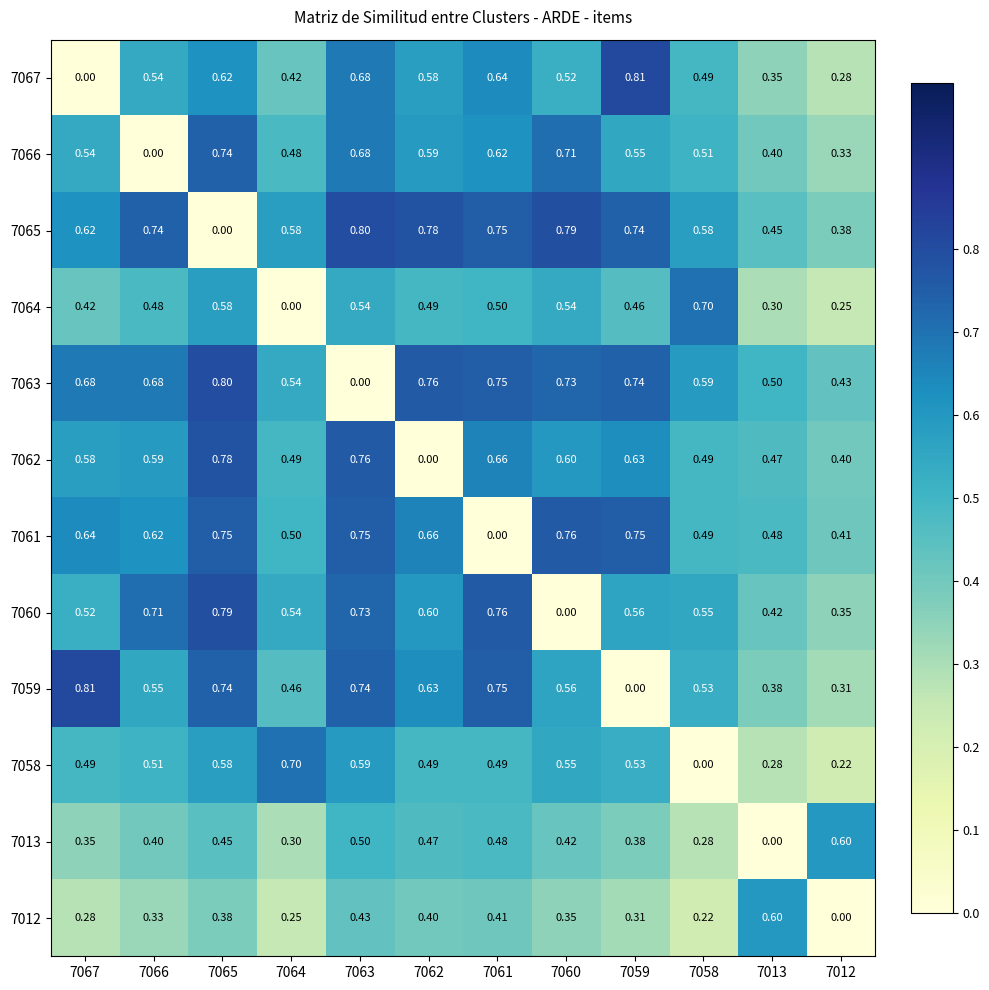

Is the value of 7064 at 7013 greater than the value of 7062 at 7062?

Yes